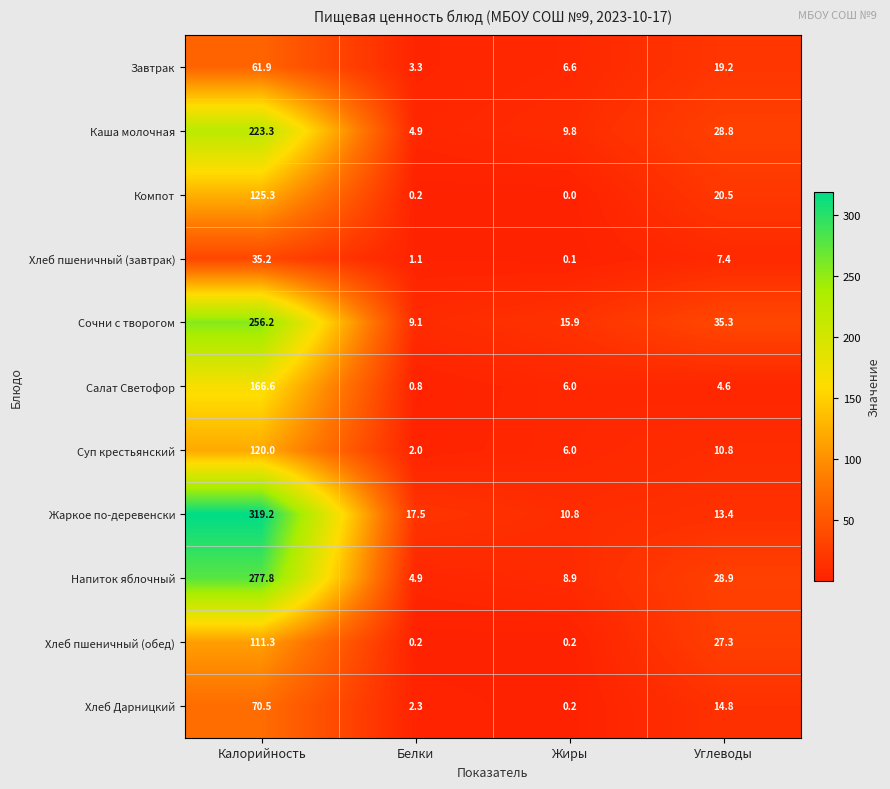

What is the sum of all Хлеб Дарницкий values?

87.8